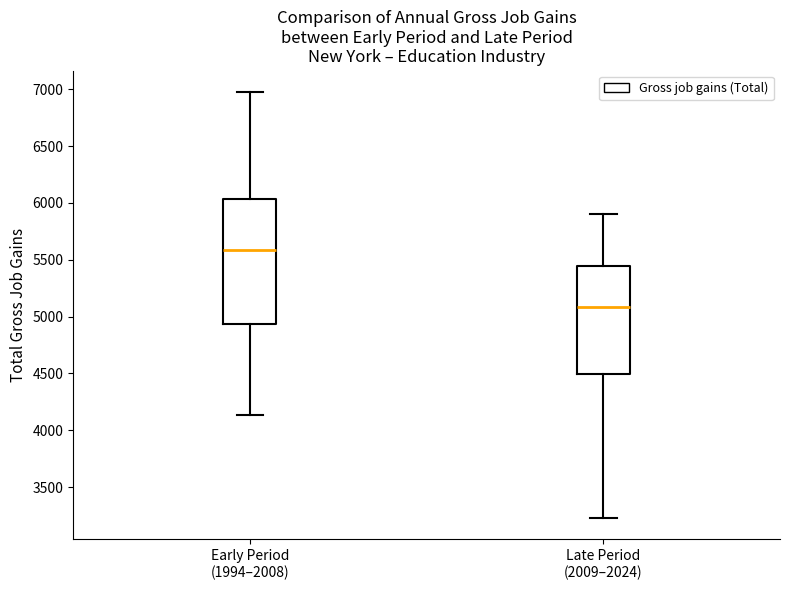

Which box is the tallest, from its lower edge to its upper edge?

Early Period (1994–2008)